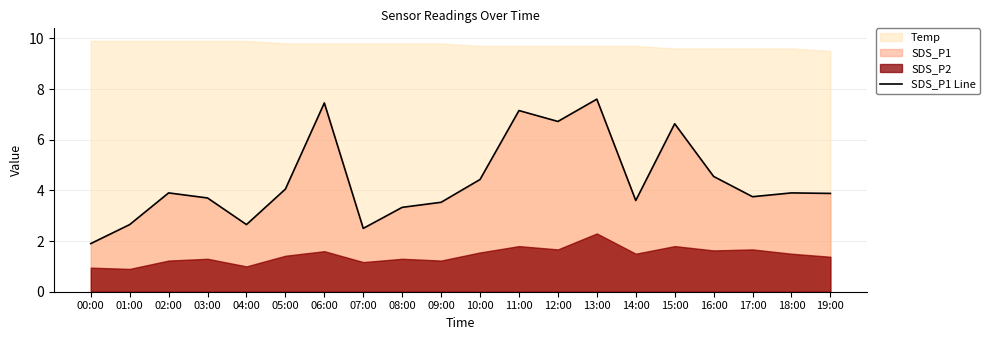

Where does the data first go above 3?

02:00